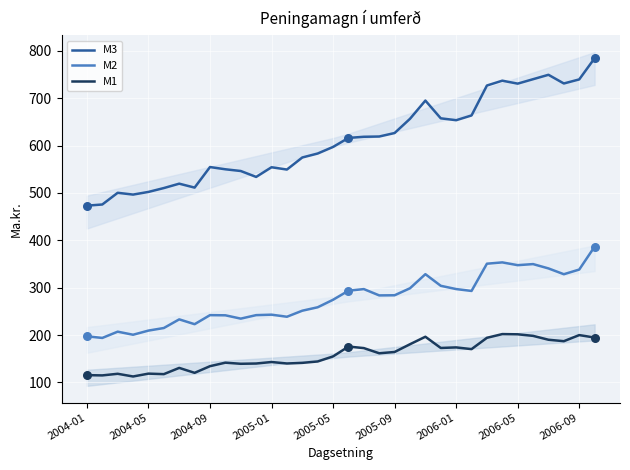

At how many categories does at least one series exceed 269?

34